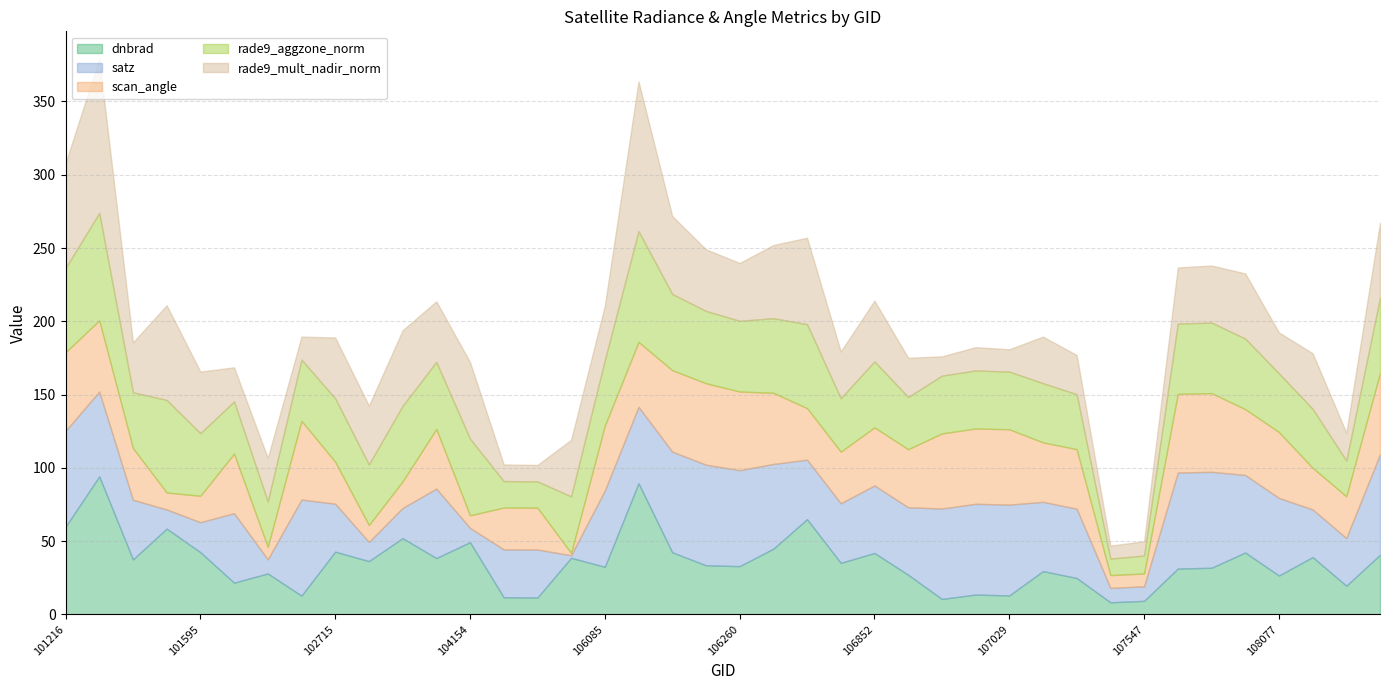

What is the sum of the scan_angle values at 101976 and 106098?

96.2